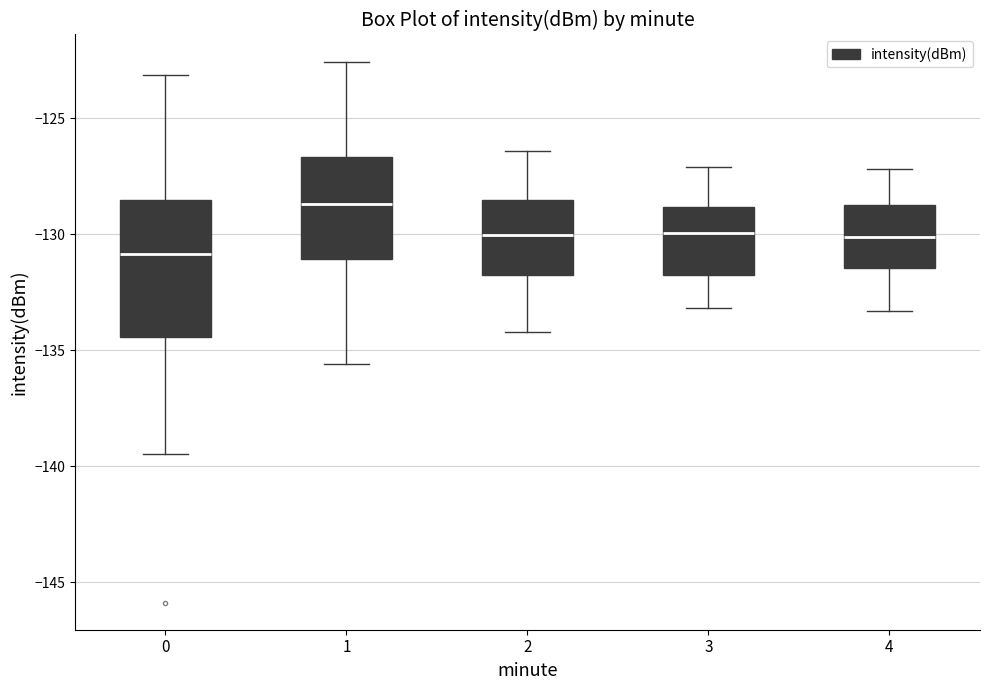

Which box's median line is the highest?

1